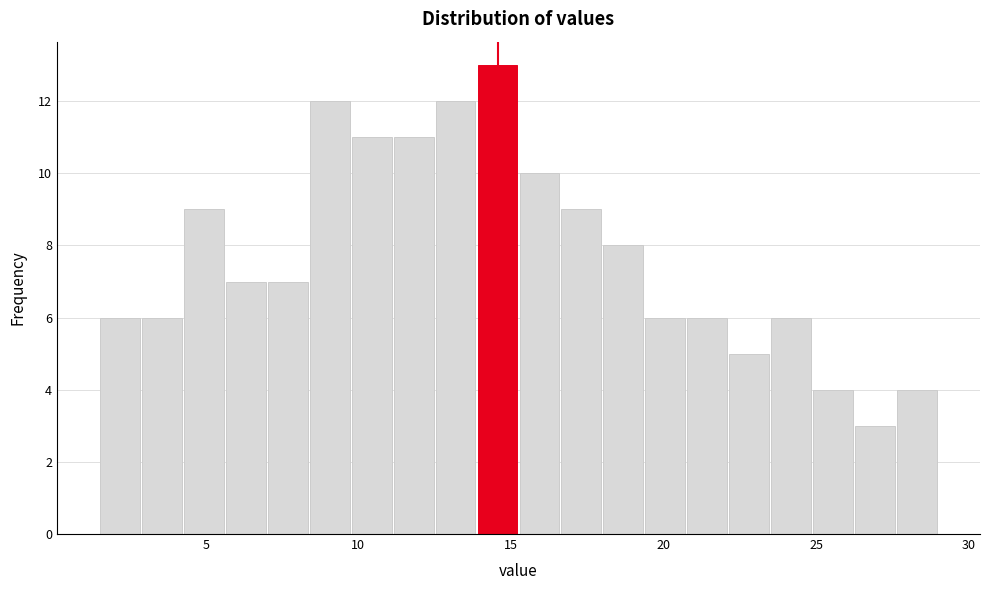

Read against the x-axis, roughly where is the centre of the tallest bar?

14.5